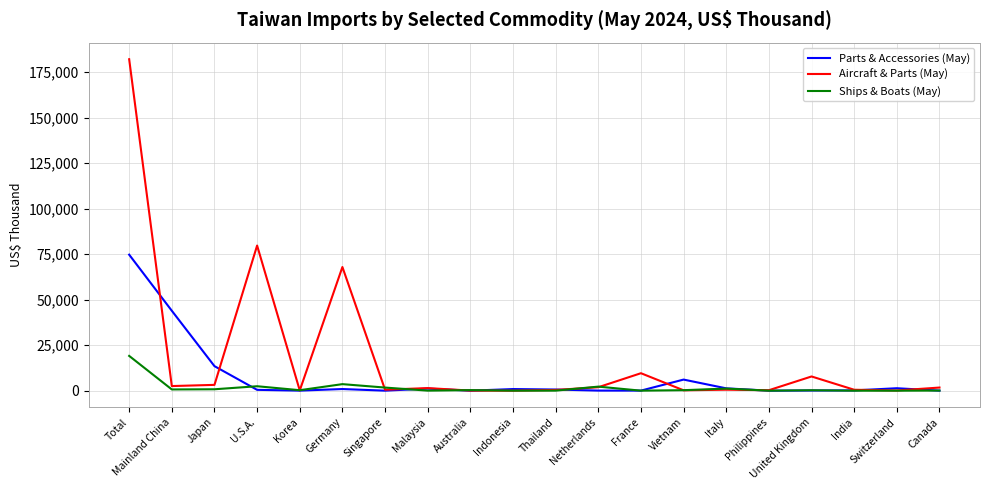

What is the approximate value of Parts & Accessories (May) at Philippines?

4